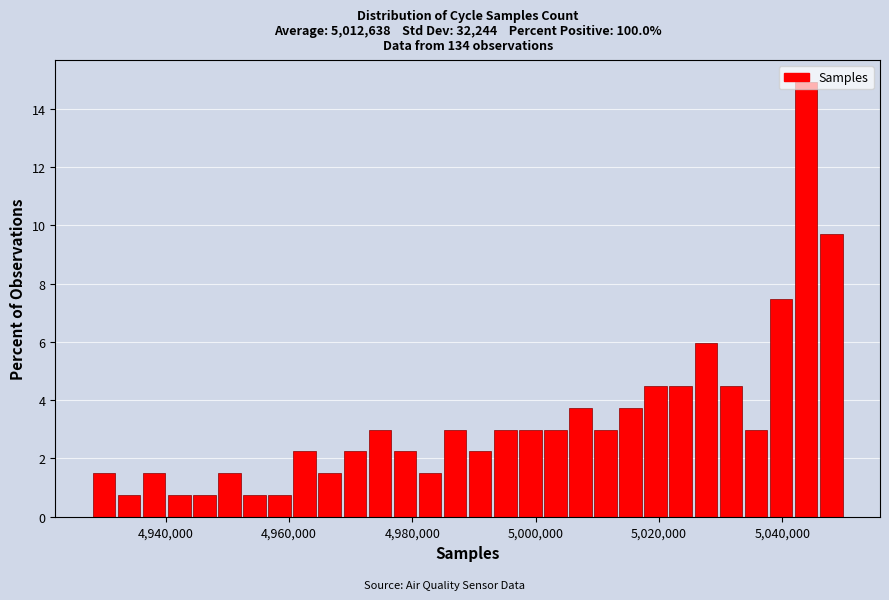

Read against the x-axis, roughly where is the centre of the tallest bar?

5044000